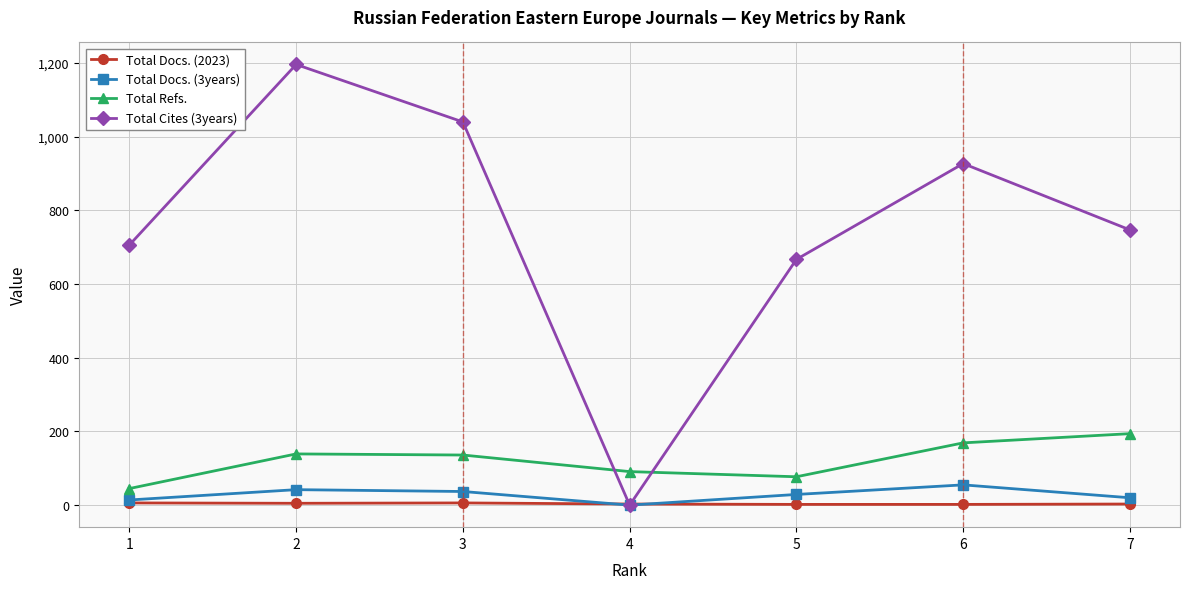

What is the approximate value of Total Refs. at 4, to the nearest 10?

90